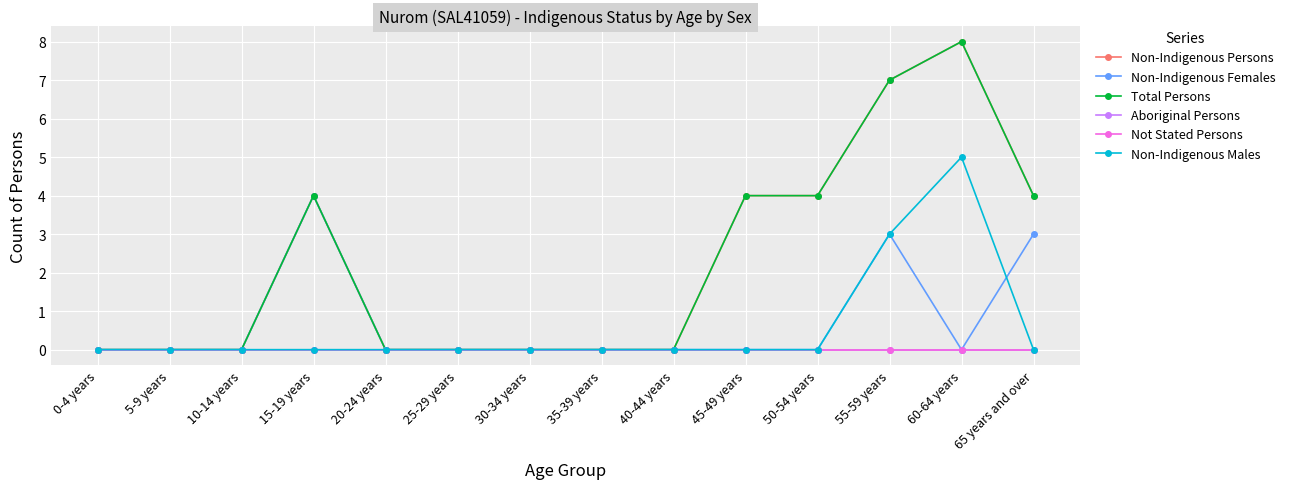

Does the chart have visible grid lines?

Yes